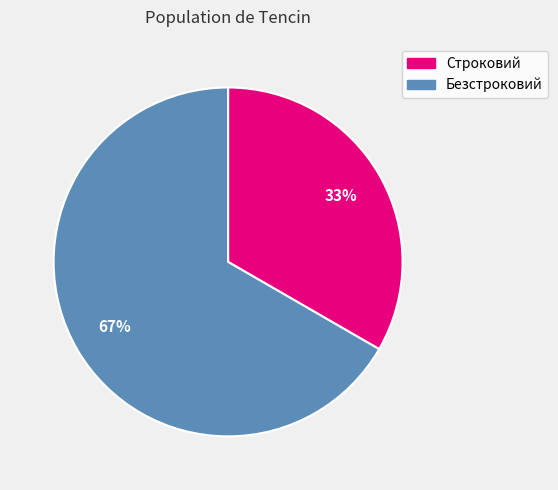

To the nearest percent, what is the combined percentage of Строковий and Безстроковий?

100%